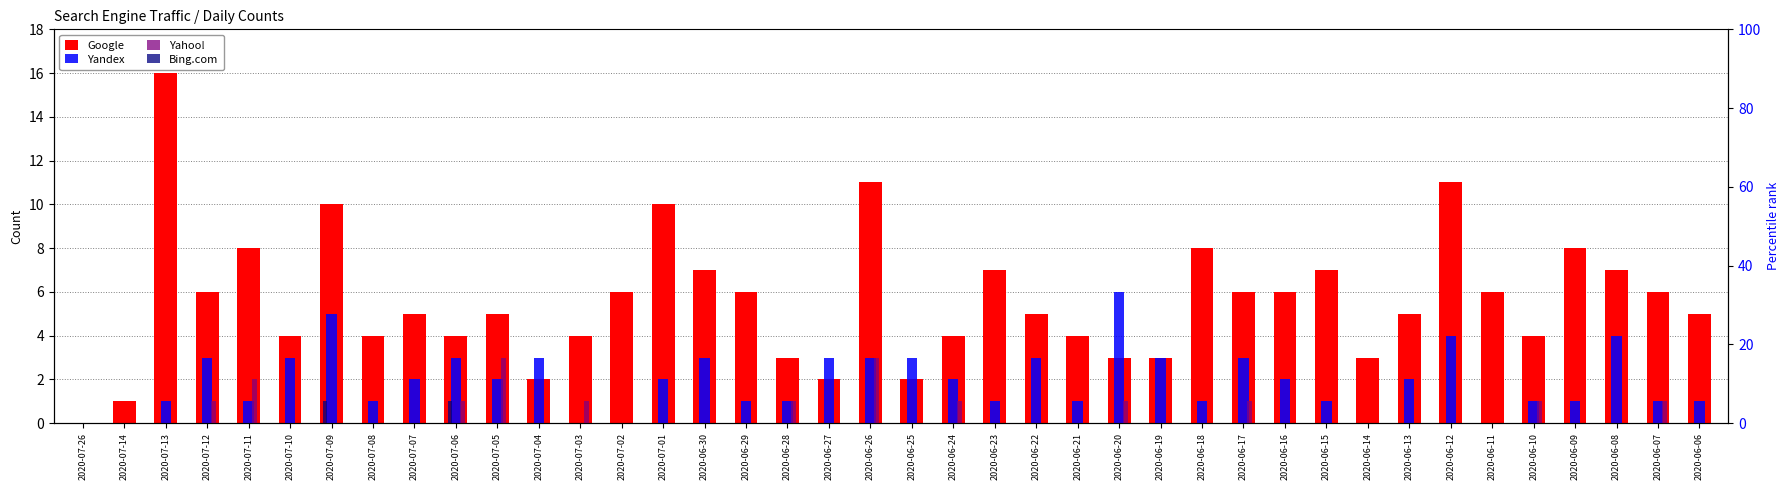

What is the sum of all Yandex values?

77